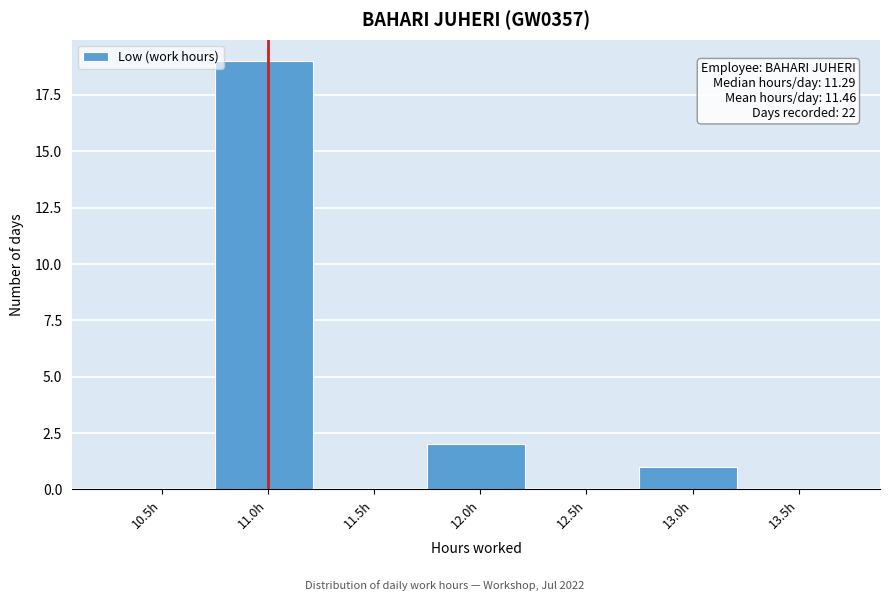

Reading right to left, list all the values displayed in this chart.

13.5h=0	13.0h=1	12.5h=0	12.0h=2	11.5h=0	11.0h=19	10.5h=0